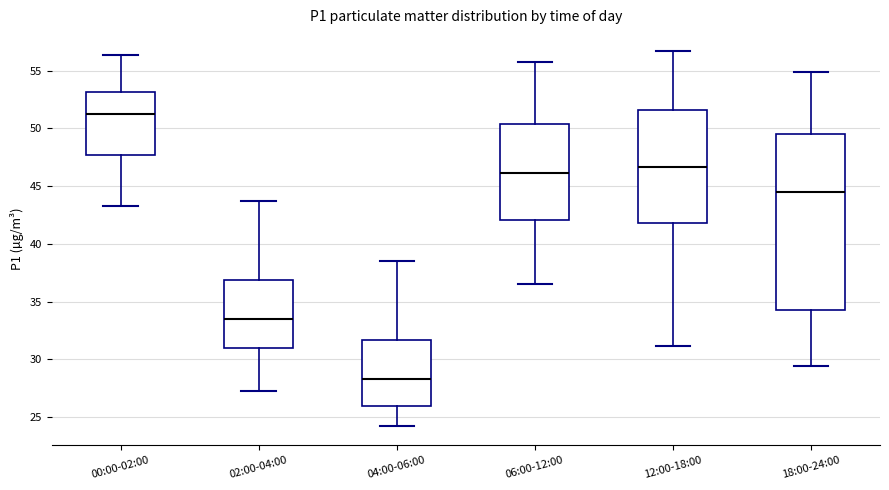

Where does the upper whisker of the box for 00:00-02:00 end on the y-axis? The values are not printed on the chart, so give them approximately, as read against the axis.

56.5